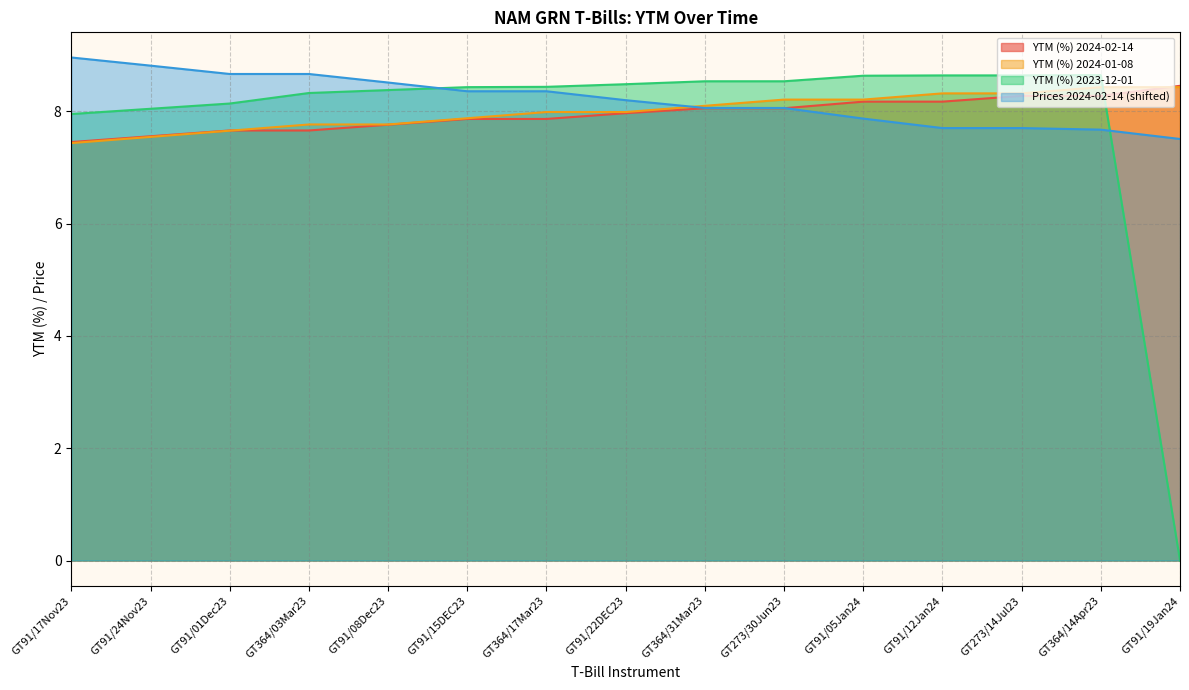

After their last crossing, which series has the higher values: YTM (%) 2024-02-14 or YTM (%) 2023-12-01?

YTM (%) 2024-02-14